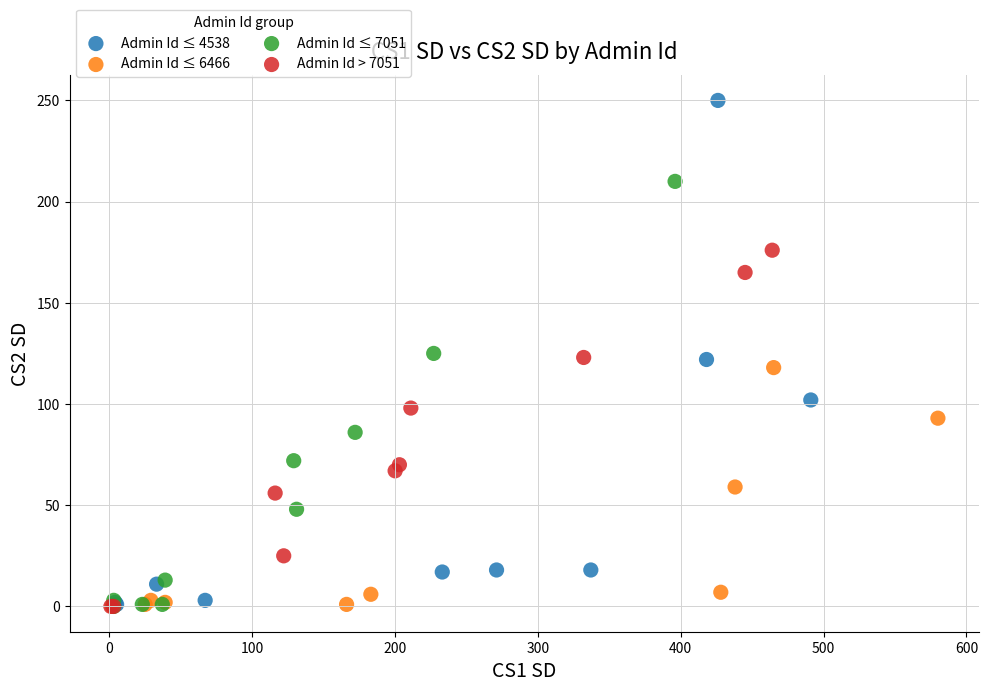

Which series has the widest spread of Y values?

Admin Id ≤ 4538